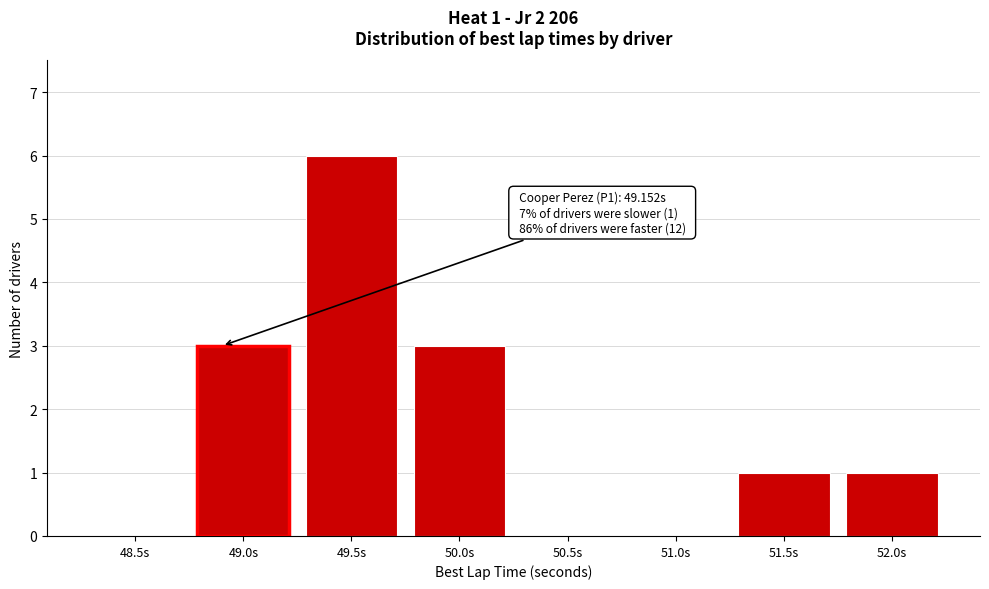

Reading left to right, transcribe all the data shown in this chart.

48.5s=0	49.0s=3	49.5s=6	50.0s=3	50.5s=0	51.0s=0	51.5s=1	52.0s=1